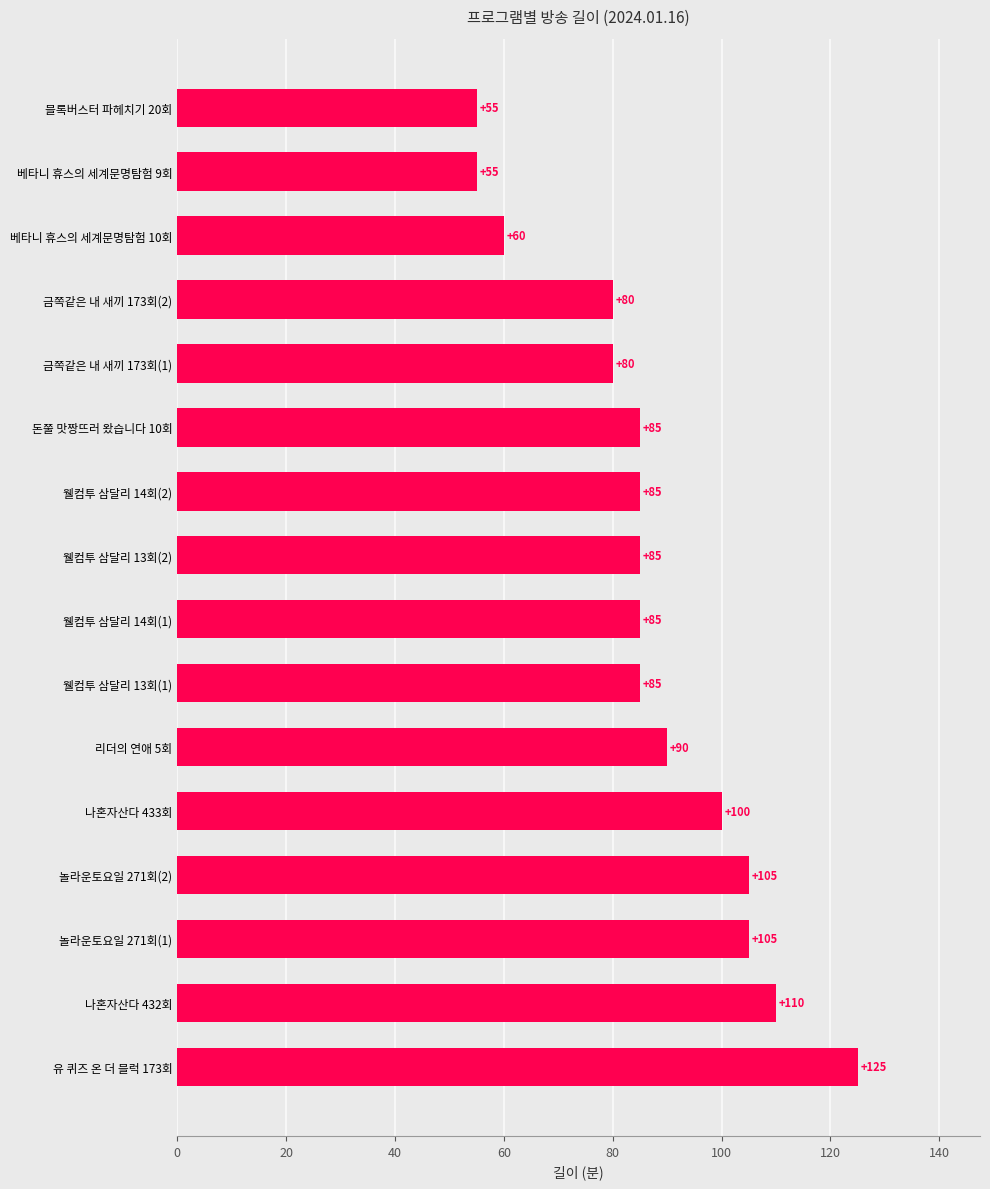

Between 웰컴투 삼달리 13회(2) and 놀라운토요일 271회(1), which is larger?

놀라운토요일 271회(1)